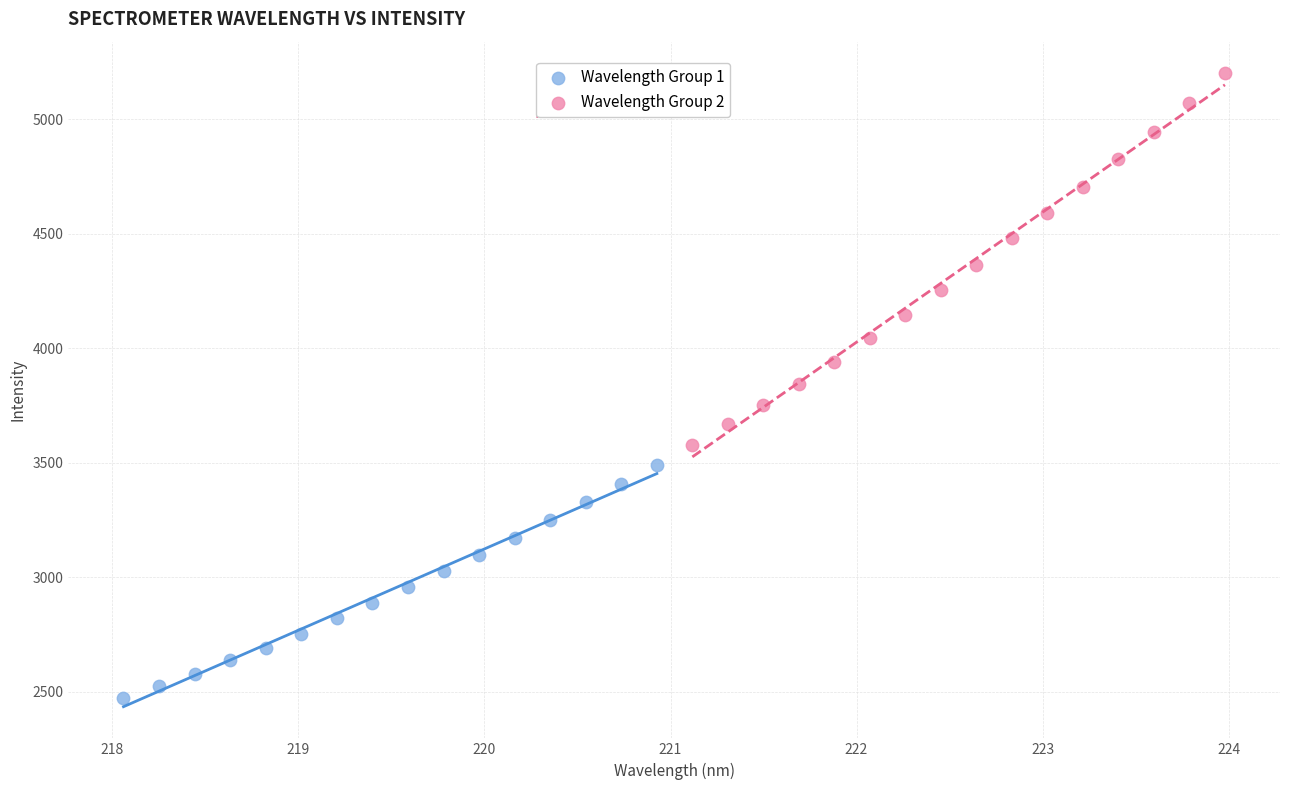

What are all the series names shown in the legend?

Wavelength Group 1, Wavelength Group 2